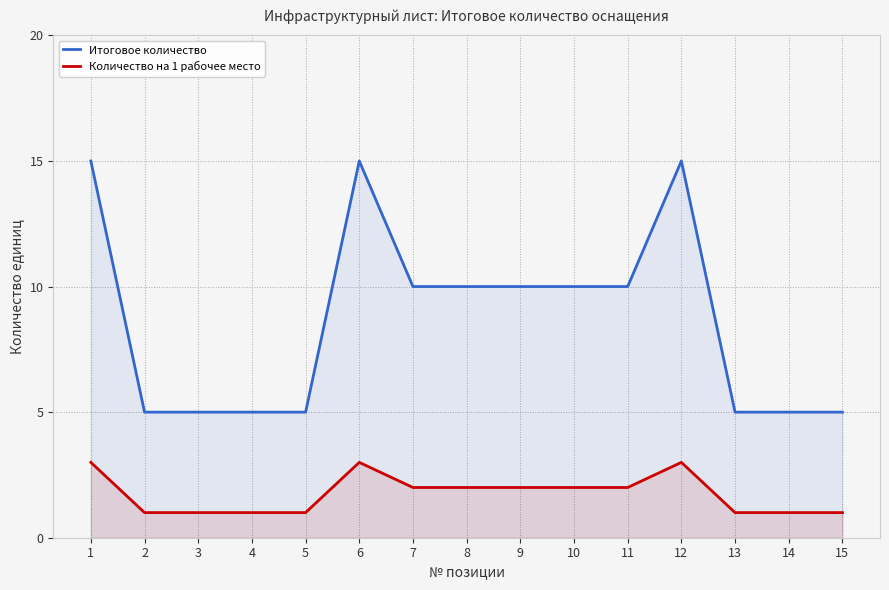

At 14, list the series in order from smallest to largest.

Количество на 1 рабочее место, Итоговое количество